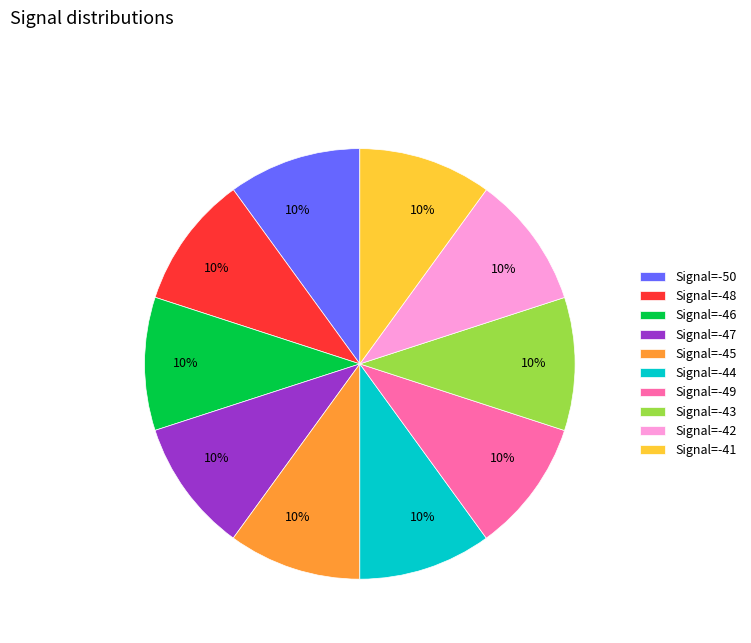

To the nearest percent, what portion does Signal=-49 represent?

10%